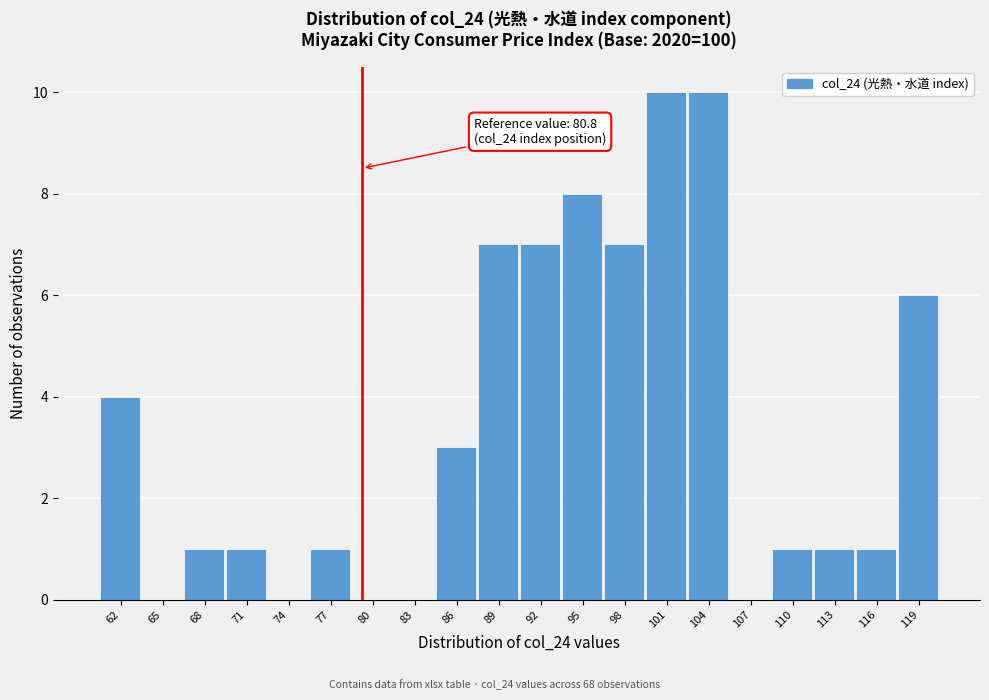

Reading left to right, what are all the values shown in this chart?

62=4	65=0	68=1	71=1	74=0	77=1	80=0	83=0	86=3	89=7	92=7	95=8	98=7	101=10	104=10	107=0	110=1	113=1	116=1	119=6